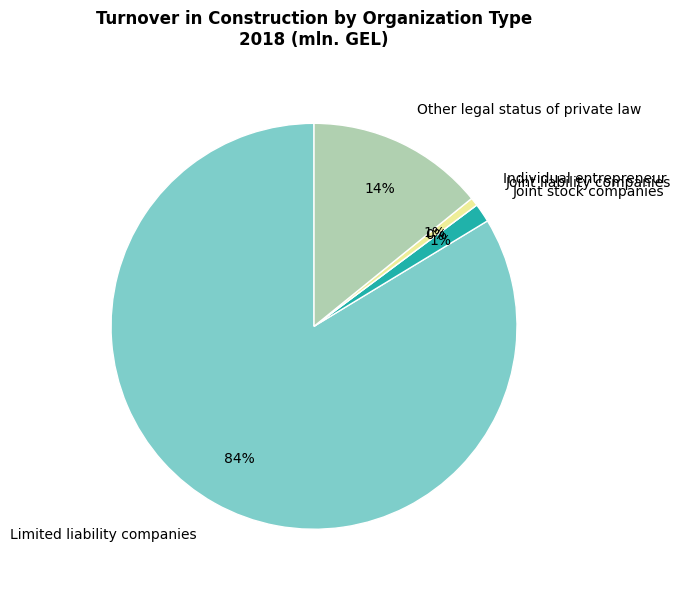

Is the sum of Joint liability companies and Other legal status of private law greater than half?

No